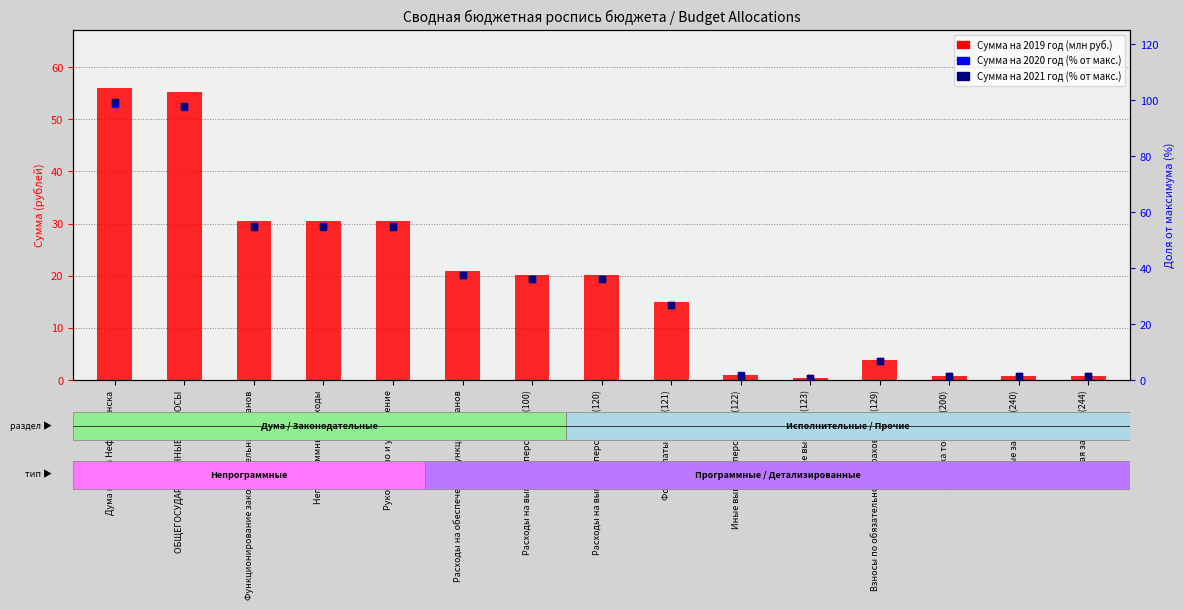

Which series contains the highest Y value?

Сумма на 2021 год (% от макс.)